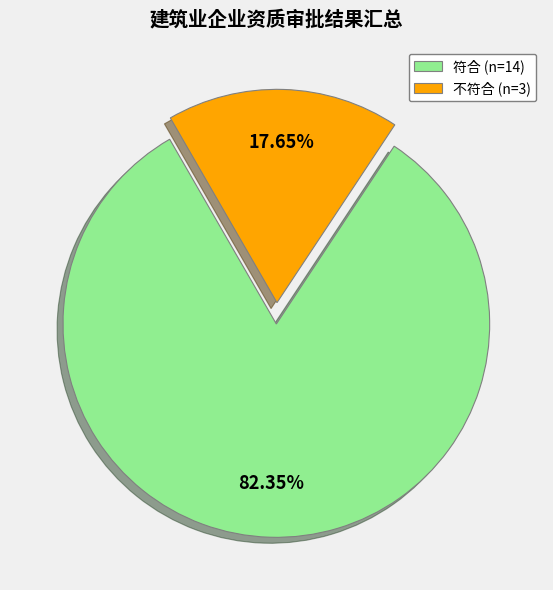

Which category accounts for the majority?

符合 (n=14)